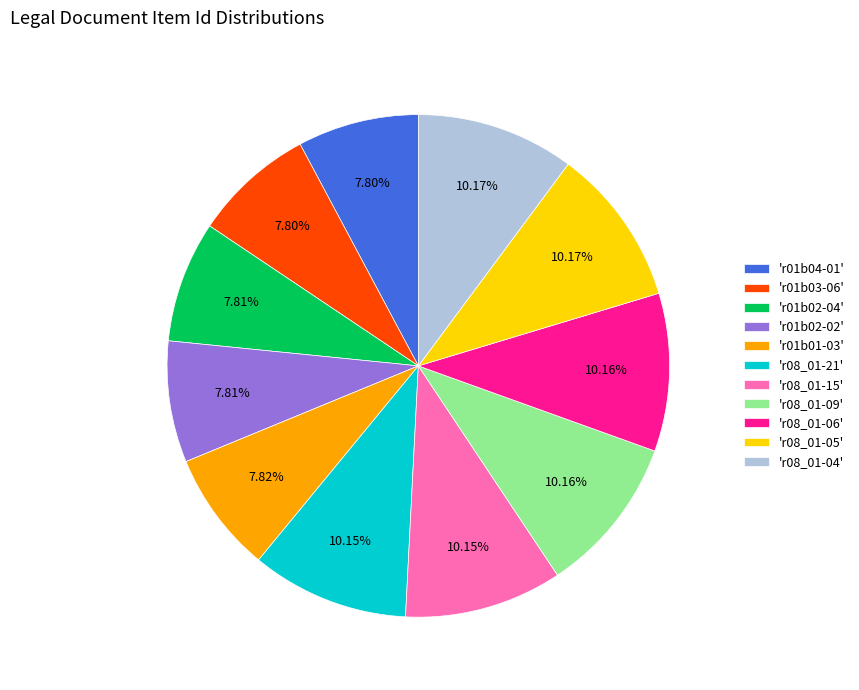

What is the ratio of the value at 'r08_01-09' to the value at 'r08_01-06'?

1.0